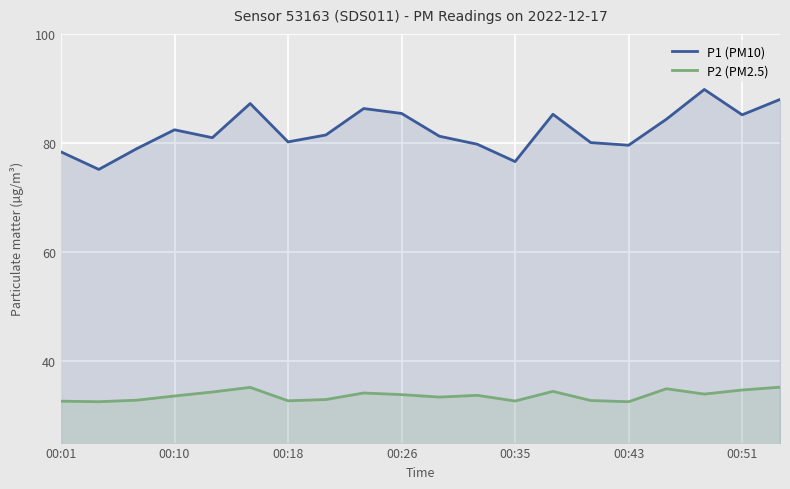

How many series are shown in this chart?

2